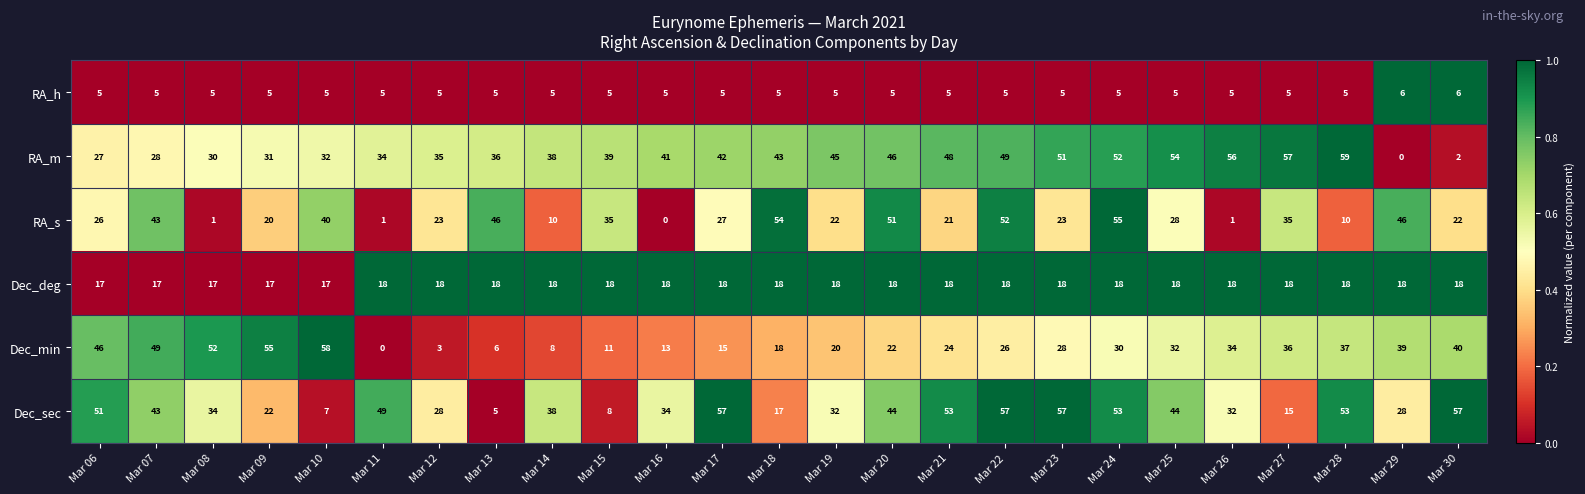

What is the total value across all series at Mar 13?

116